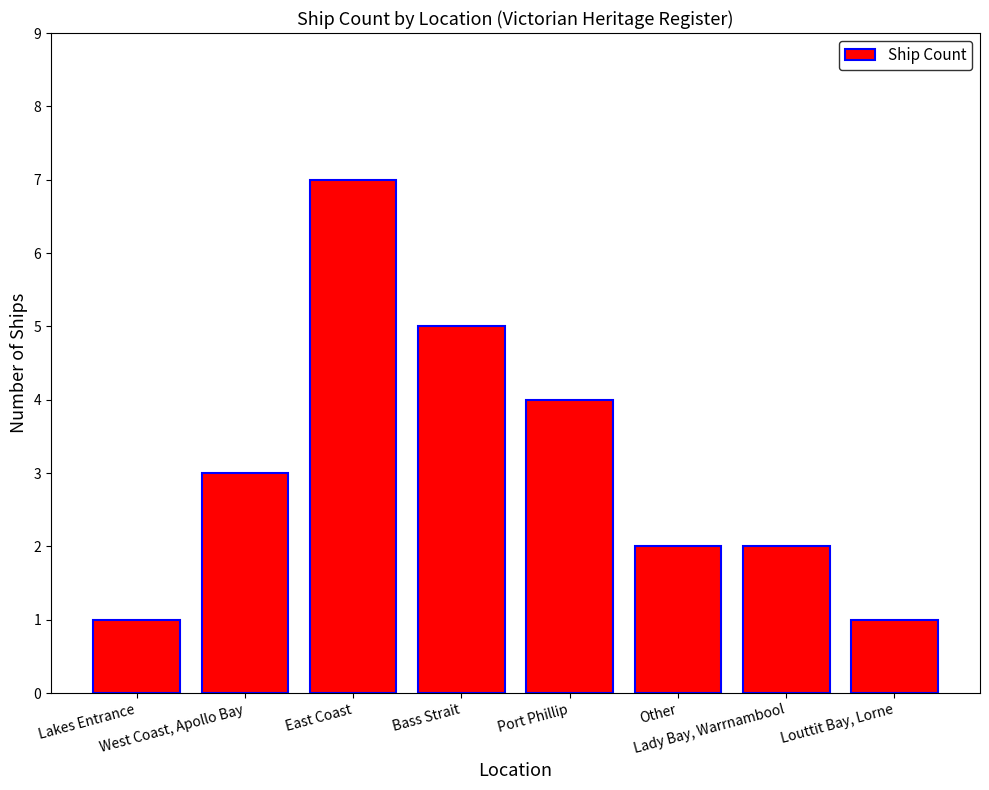

At which category does the chart reach its peak across all series?

East Coast